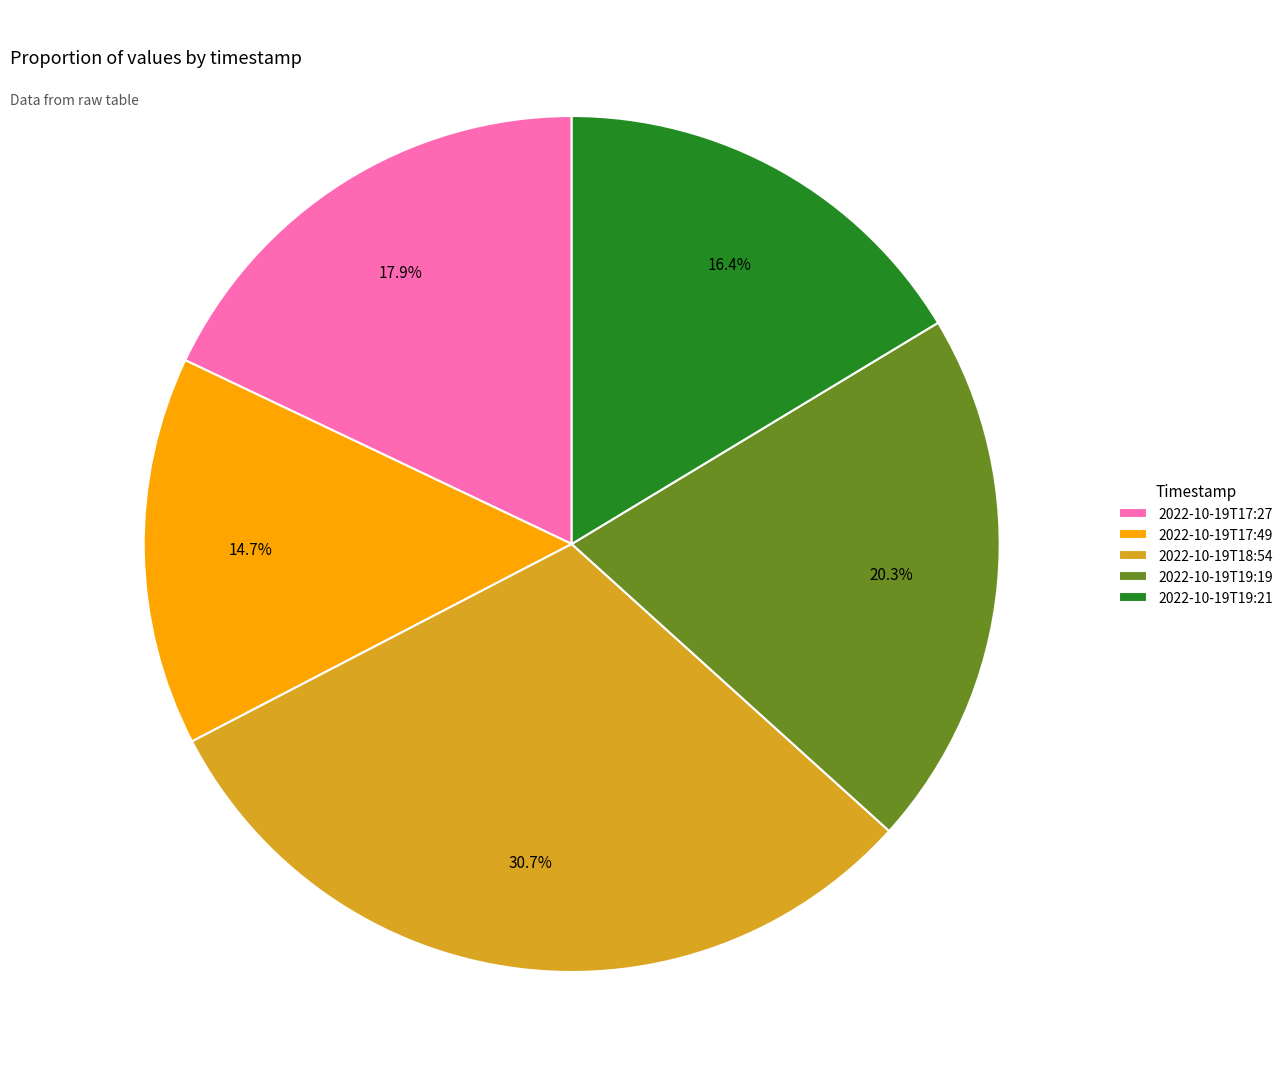

What percentage is the 2022-10-19T17:49 slice, to the nearest percent?

15%